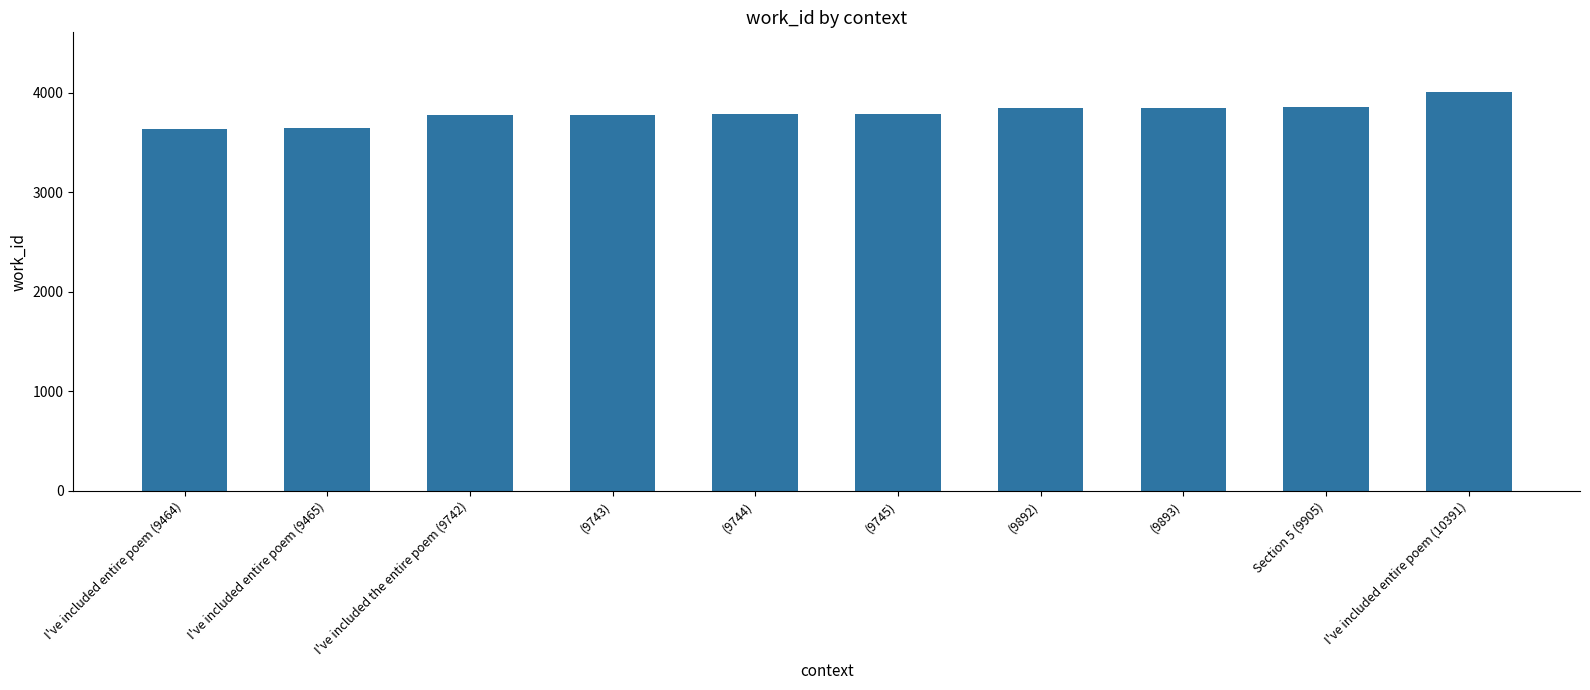

What is the difference between the maximum and minimum values?

366